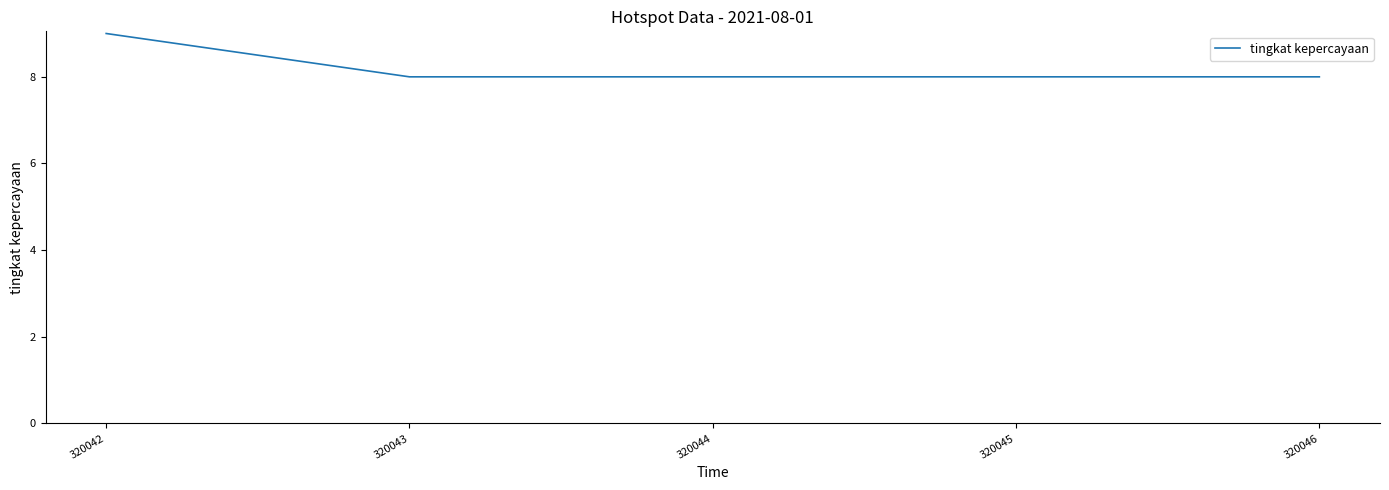

The value at 320042 is 13. True or false?

False